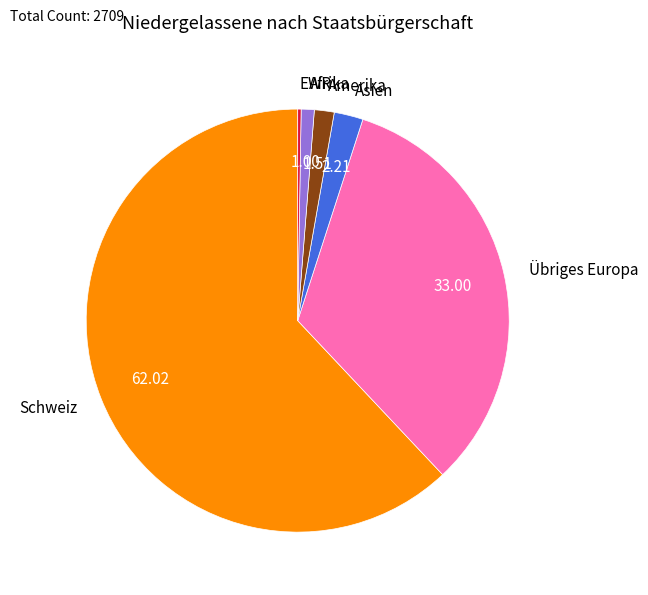

What is the largest slice in the pie chart?

Schweiz